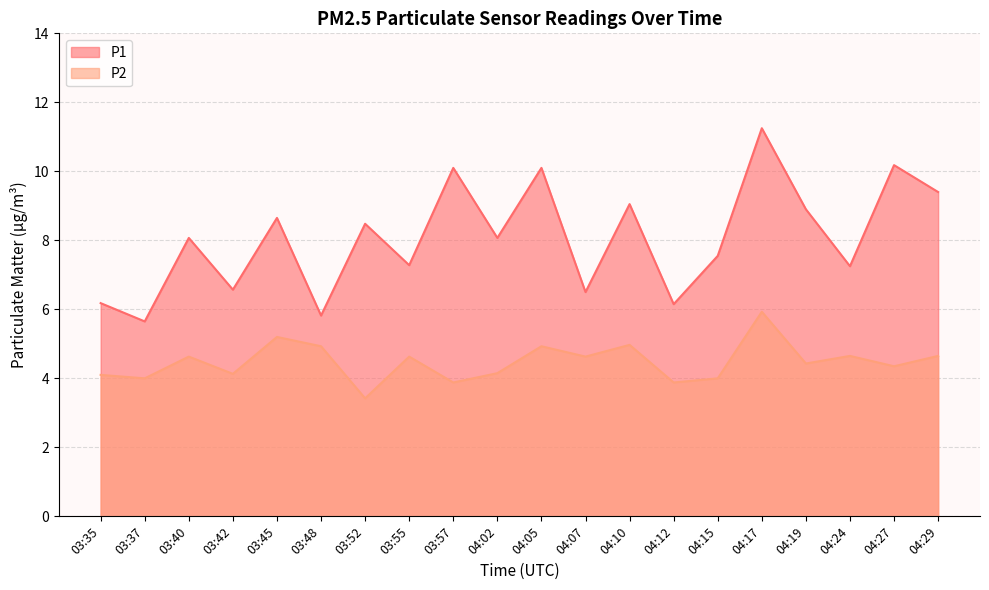

What are all the series names shown in the legend?

P1, P2